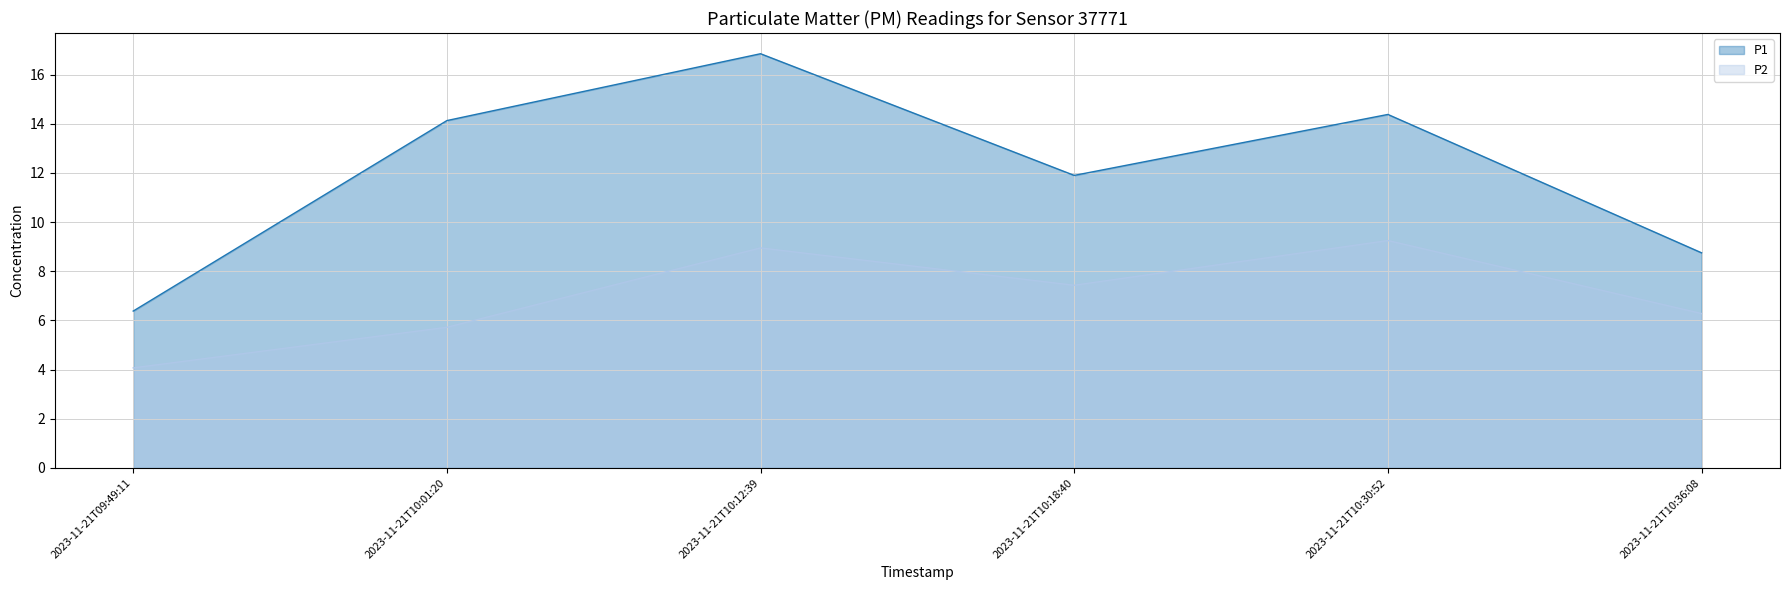

Reading left to right, transcribe all the data shown in this chart.

P1: 6.4	14.1	16.9	11.9	14.4	8.8
P2: 4.1	5.7	8.9	7.4	9.2	6.3